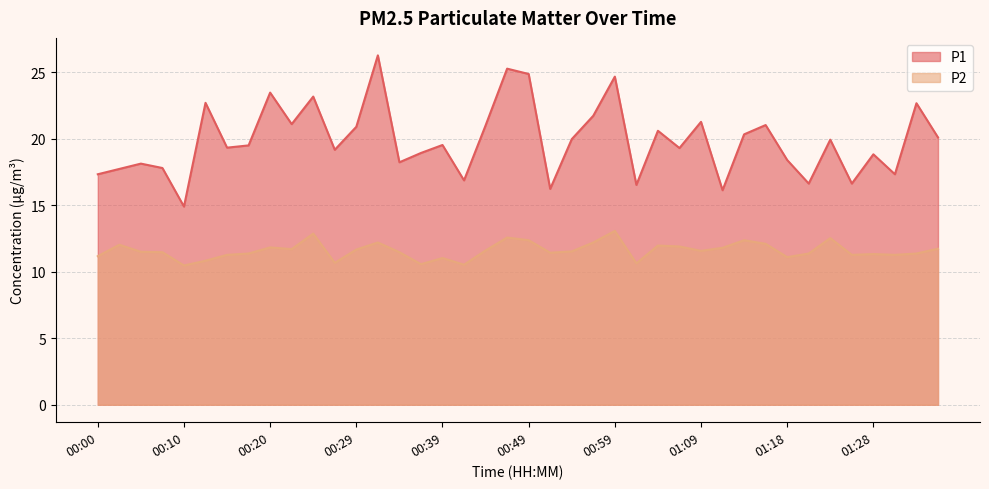

True or false: P1 and P2 intersect in this chart.

False